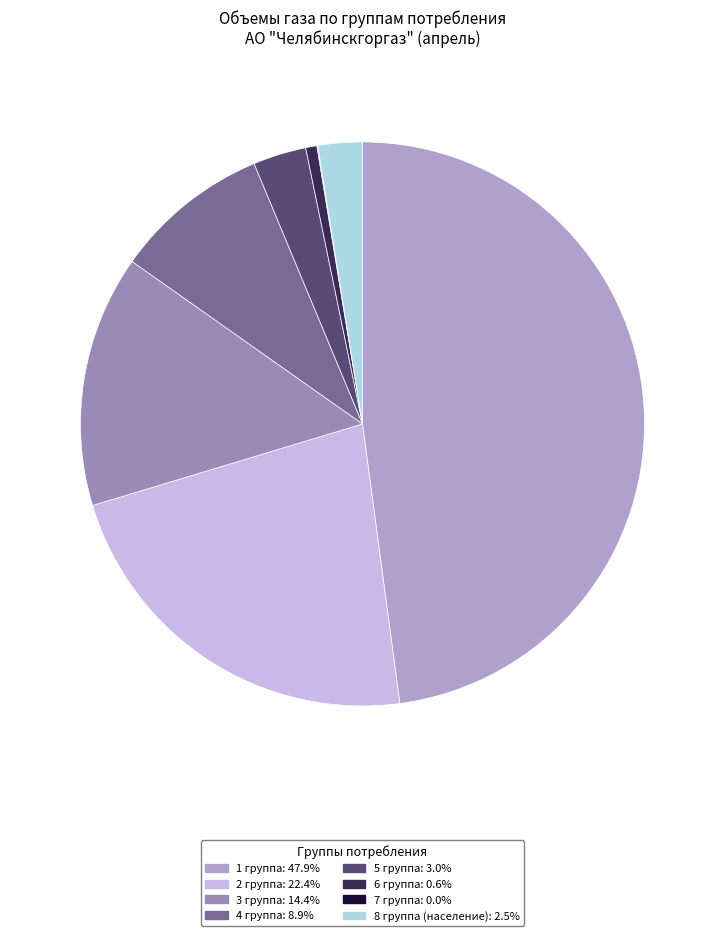

Does 7 группа represent more than half of the total?

No